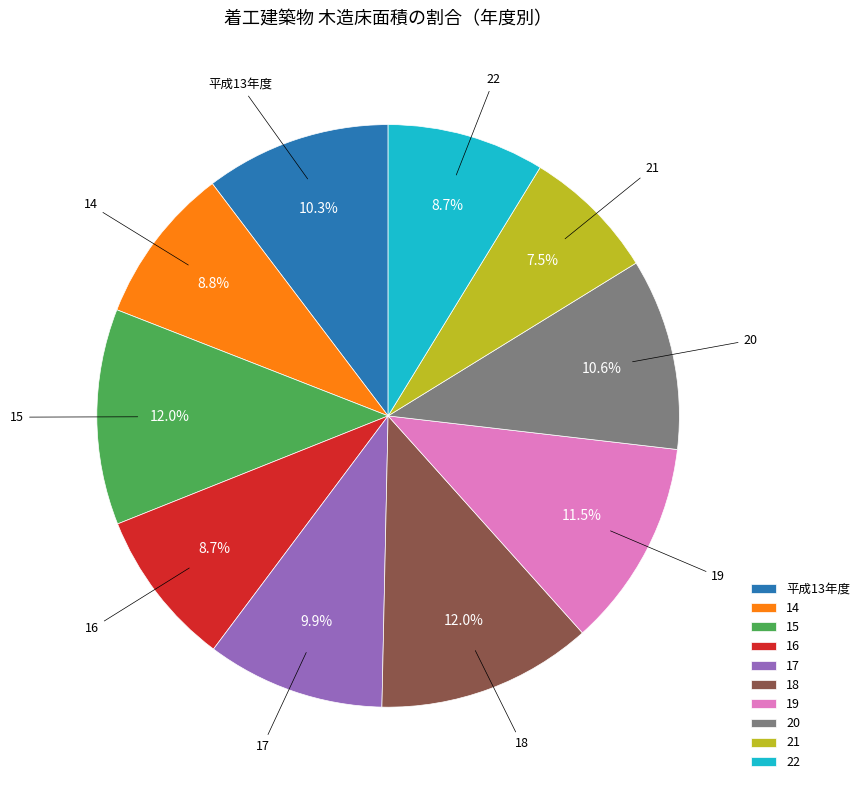

Does 16 represent more than half of the total?

No